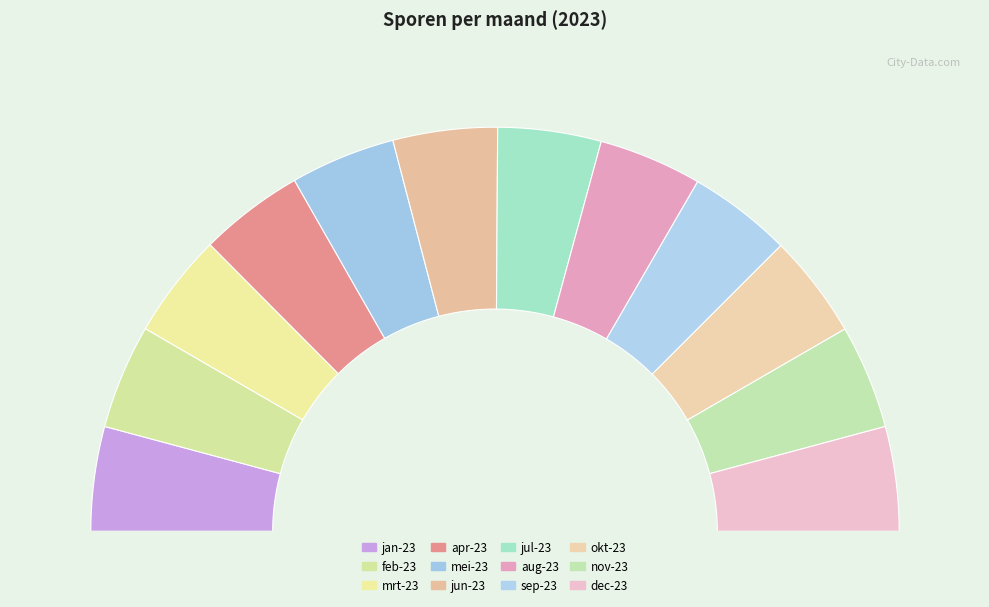

Rank the categories by value from highest to lowest.

mei-23, apr-23, mrt-23, feb-23, jan-23, dec-23, jun-23, nov-23, okt-23, sep-23, jul-23, aug-23